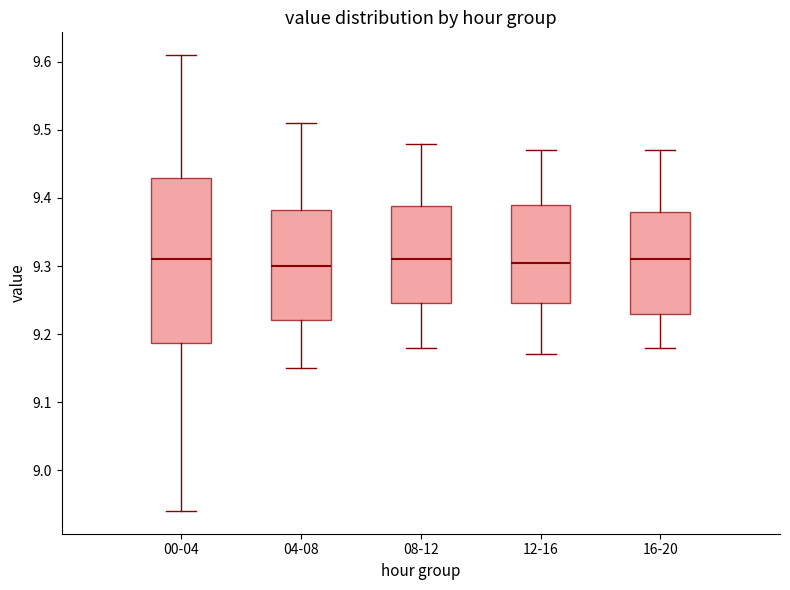

Where is the upper edge of the box for 16-20 on the y-axis? The values are not printed on the chart, so give them approximately, as read against the axis.

9.38